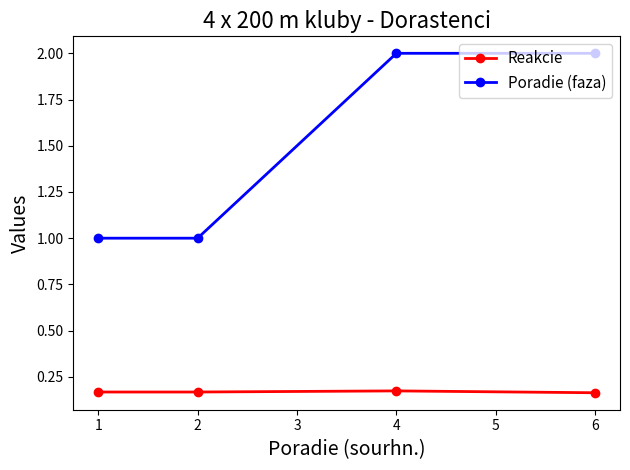

Rank the series by their average value, from lowest to highest.

Reakcie, Poradie (faza)